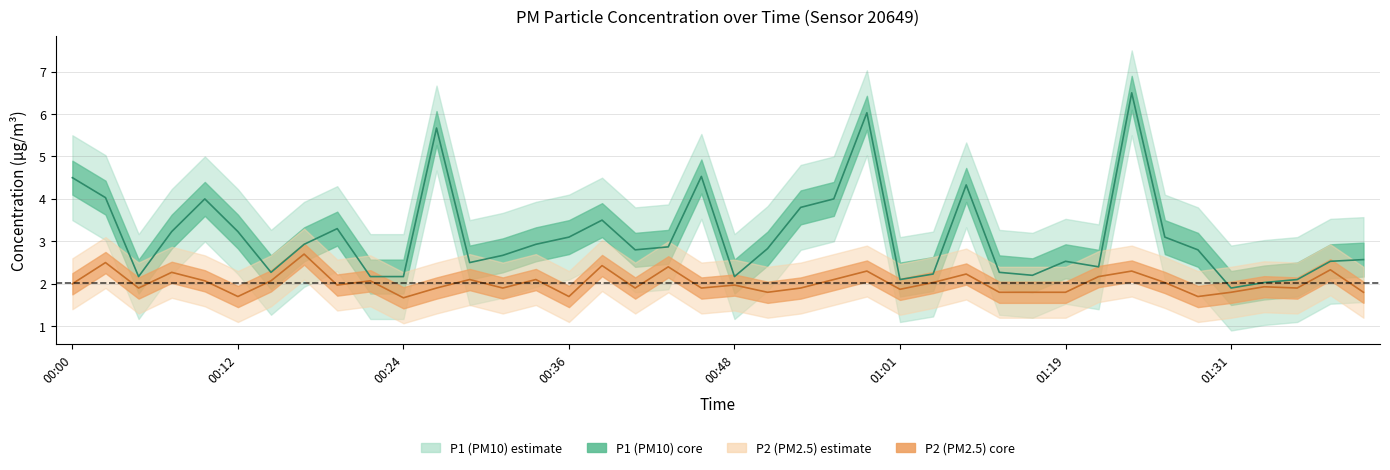

Rank the series by their average value, from lowest to highest.

P2 (PM2.5), P1 (PM10)